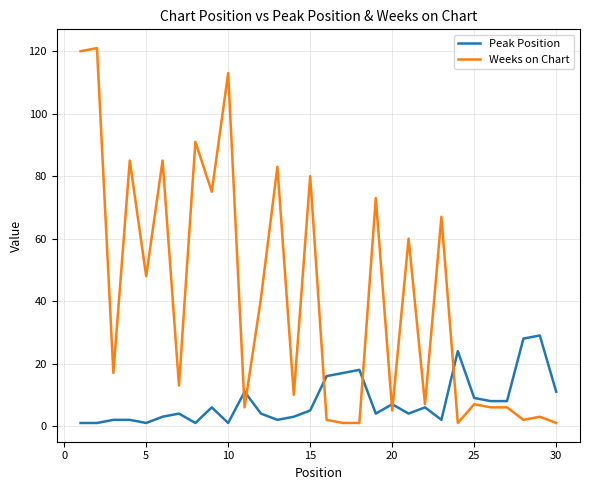

Which series has the widest spread of values?

Weeks on Chart